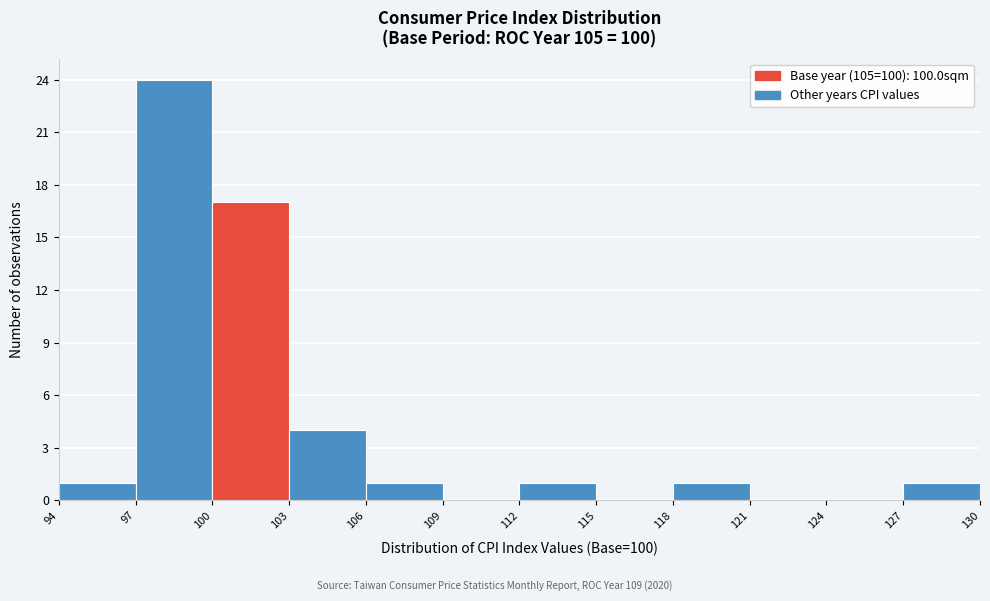

Reading left to right, transcribe this chart: for each bar, give the range it covers on the x-axis and its height. The values are not printed on the chart, so give them approximately, as read against the axis.

94 to 97: 1
97 to 100: 24
100 to 103: 17
103 to 106: 4
106 to 109: 1
109 to 112: 0
112 to 115: 1
115 to 118: 0
118 to 121: 1
121 to 124: 0
124 to 127: 0
127 to 130: 1